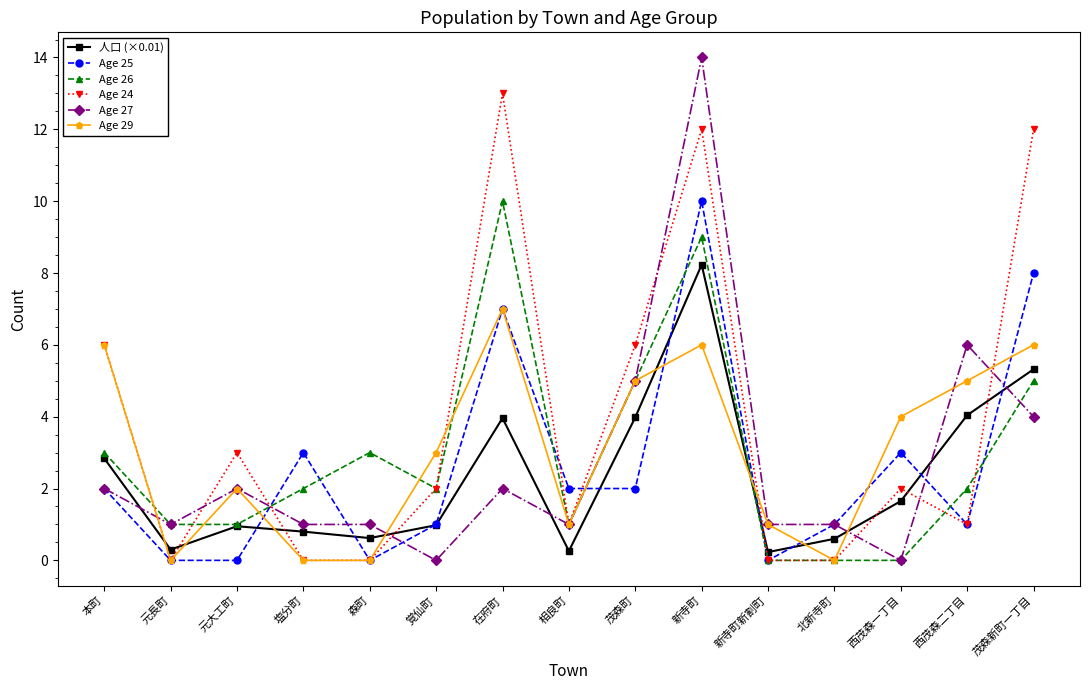

How many series are shown in this chart?

6